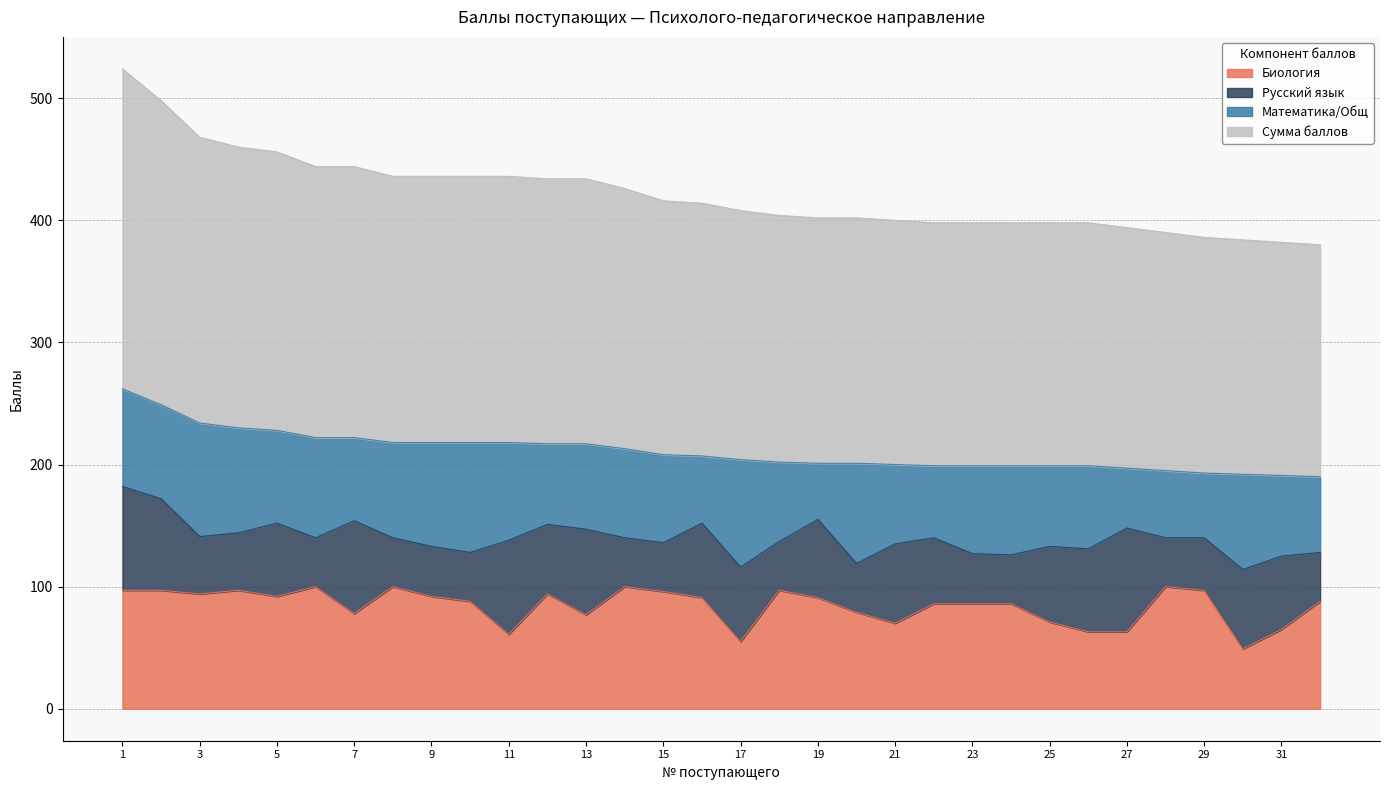

Which series has the largest range (max minus min)?

Сумма баллов